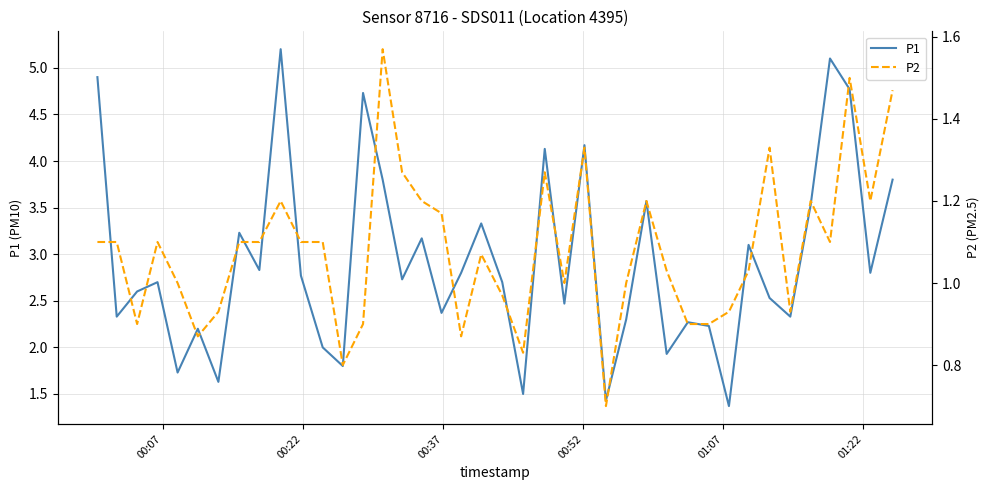

What is the highest value of the P1 series?

5.2